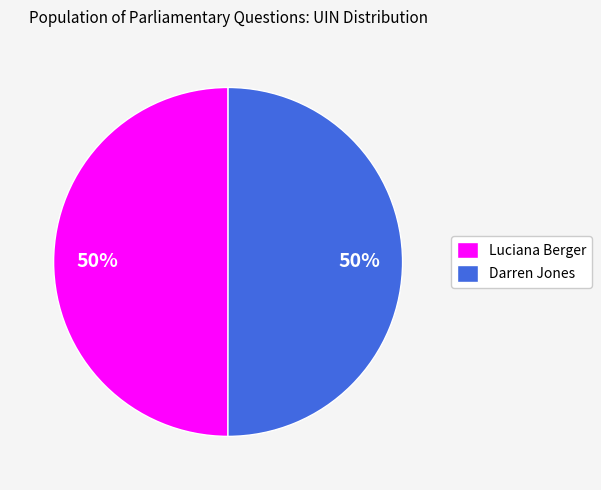

True or false: Luciana Berger accounts for 59% of the total.

False